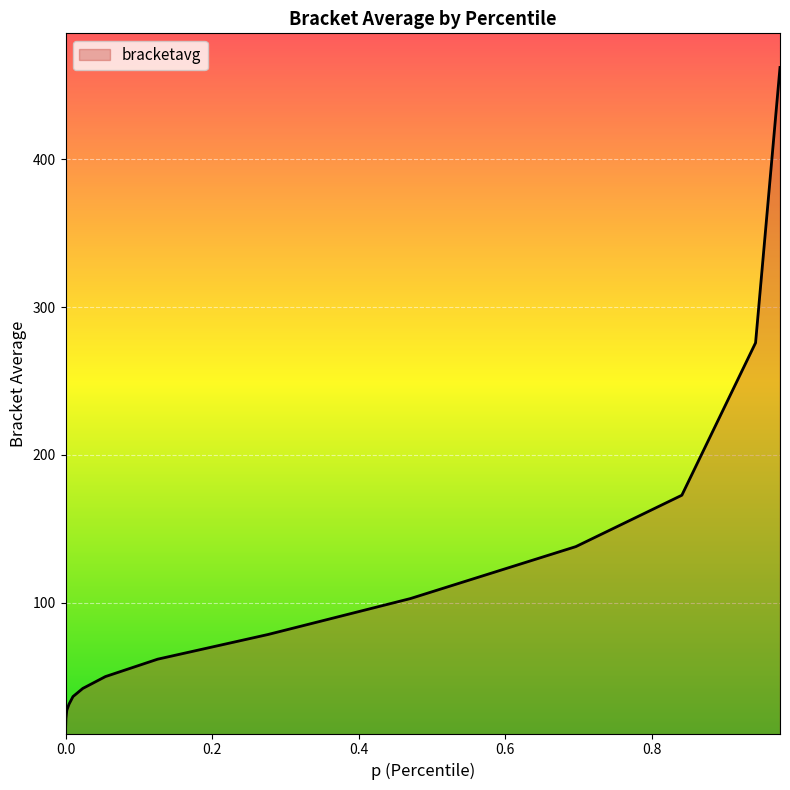

What is the maximum value shown in the chart?

462.0